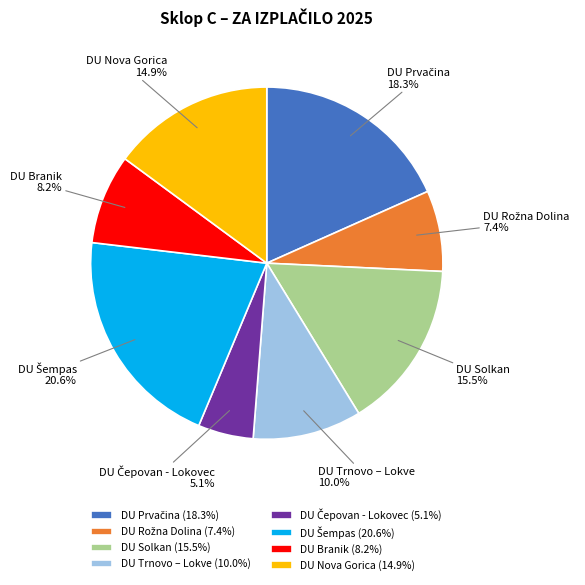

Does any single category account for the majority?

No